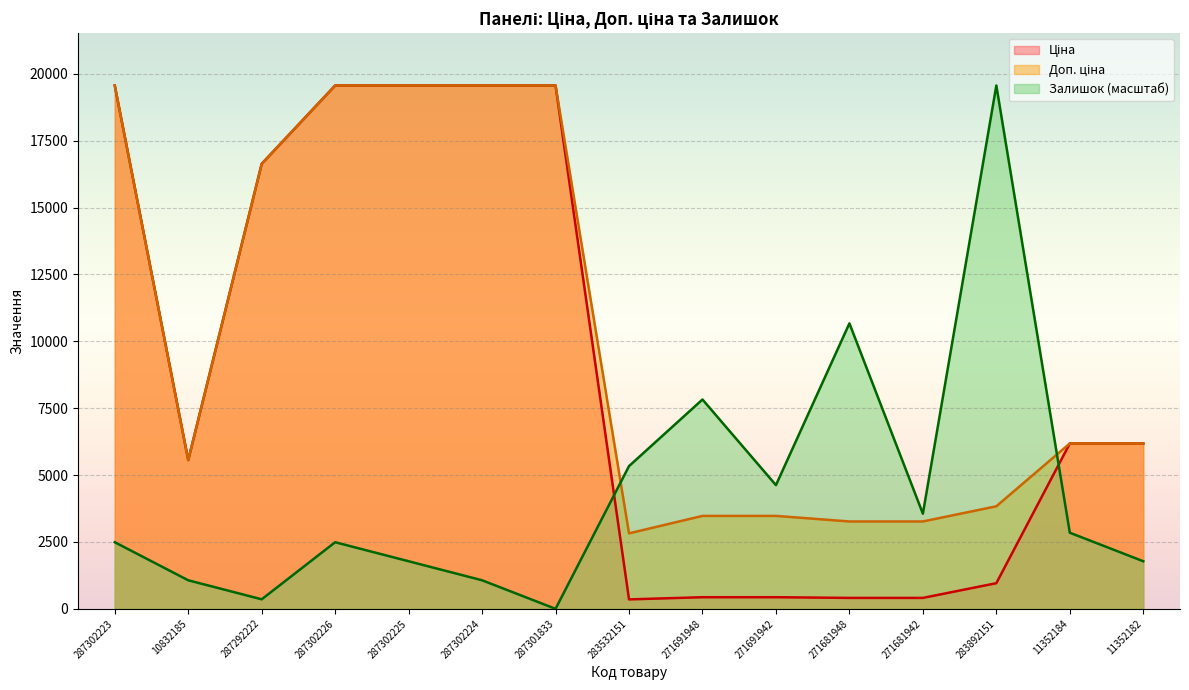

How many lines are shown in the chart?

3